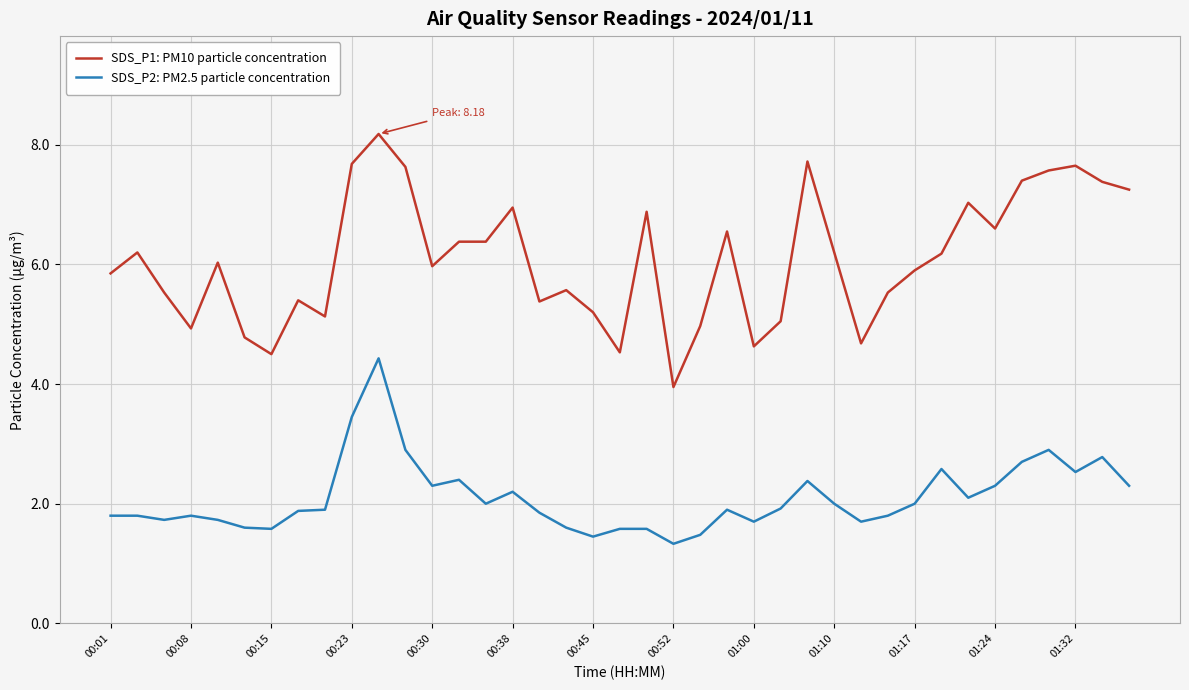

True or false: SDS_P1: PM10 particle concentration and SDS_P2: PM2.5 particle concentration intersect in this chart.

False